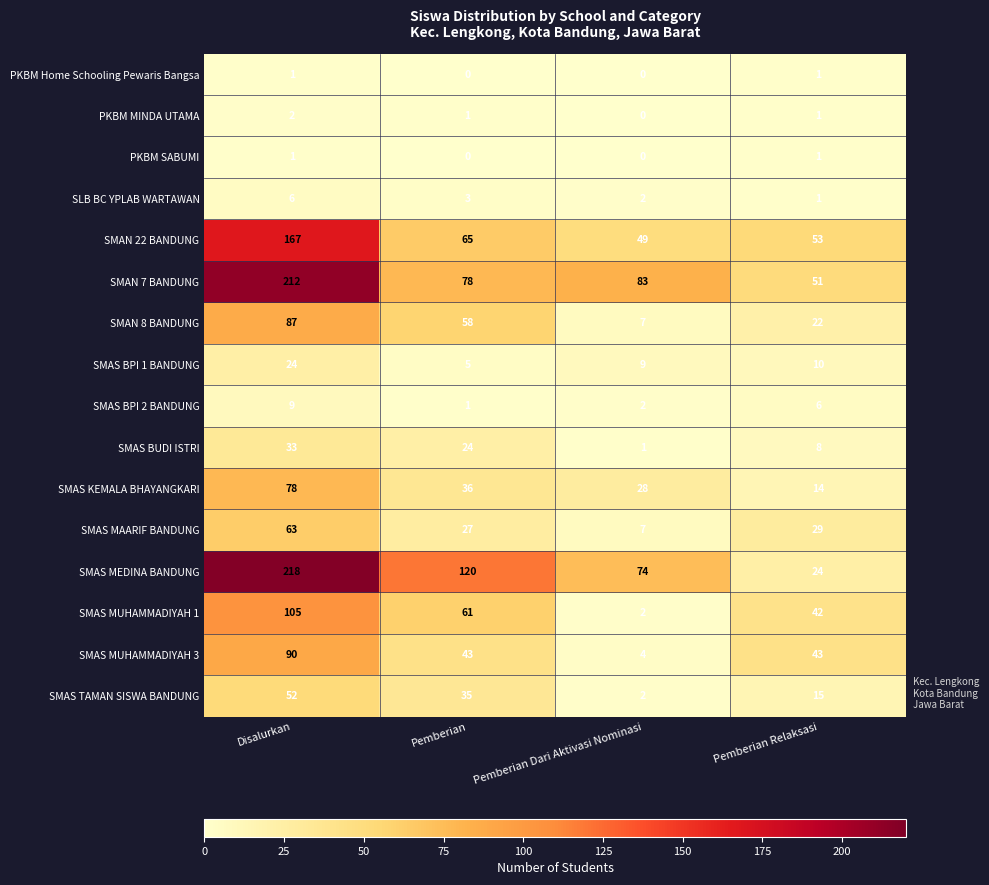

What is the total value across all series at Pemberian?

557